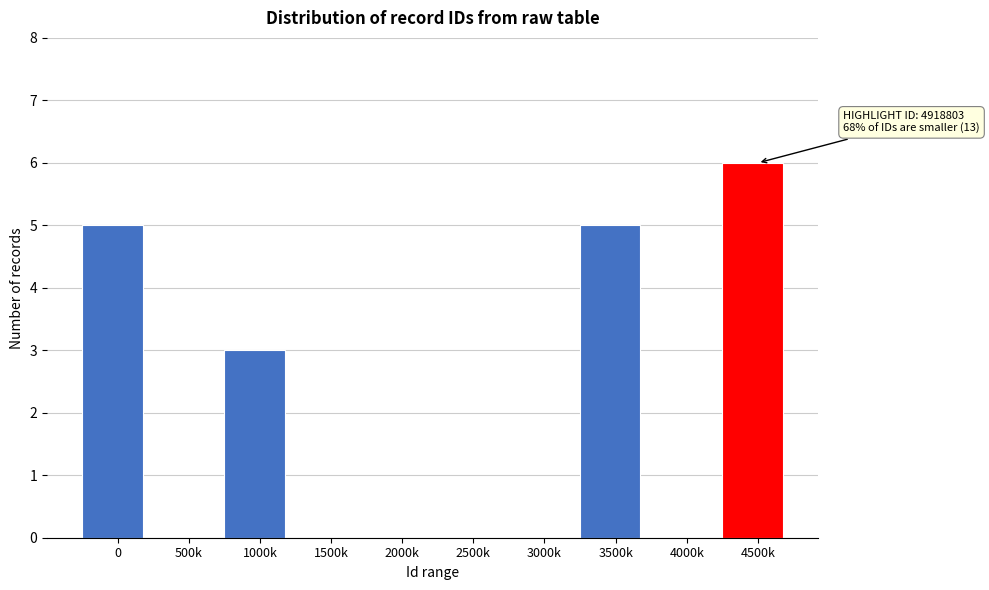

Reading left to right, transcribe all the data shown in this chart.

0=5	500k=0	1000k=3	1500k=0	2000k=0	2500k=0	3000k=0	3500k=5	4000k=0	4500k=6